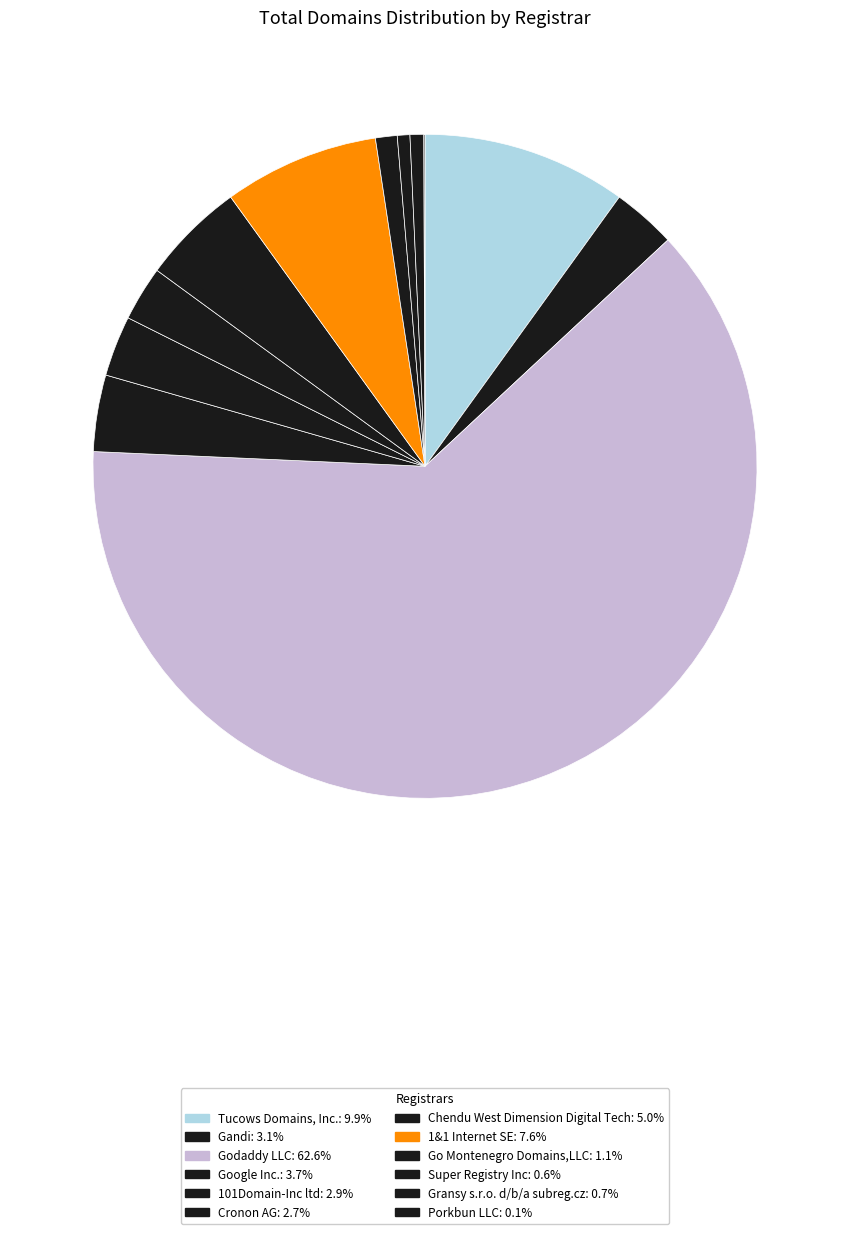

The Tucows Domains, Inc. slice represents 10% of the pie. True or false?

True